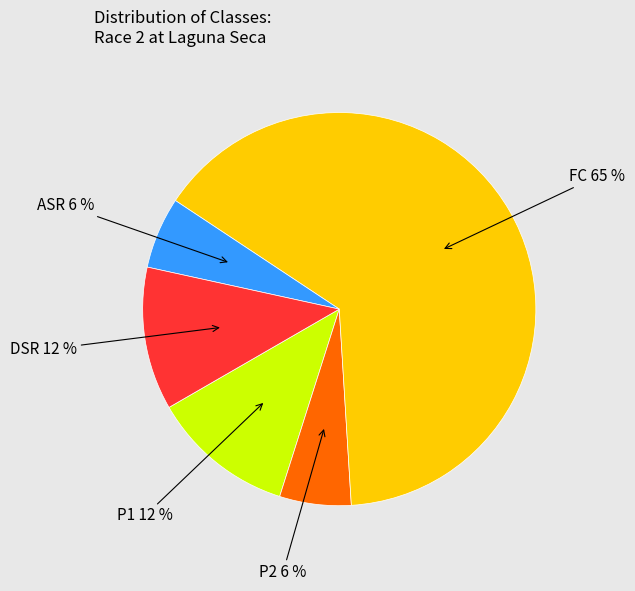

What percentage is the P2 slice, to the nearest percent?

6%